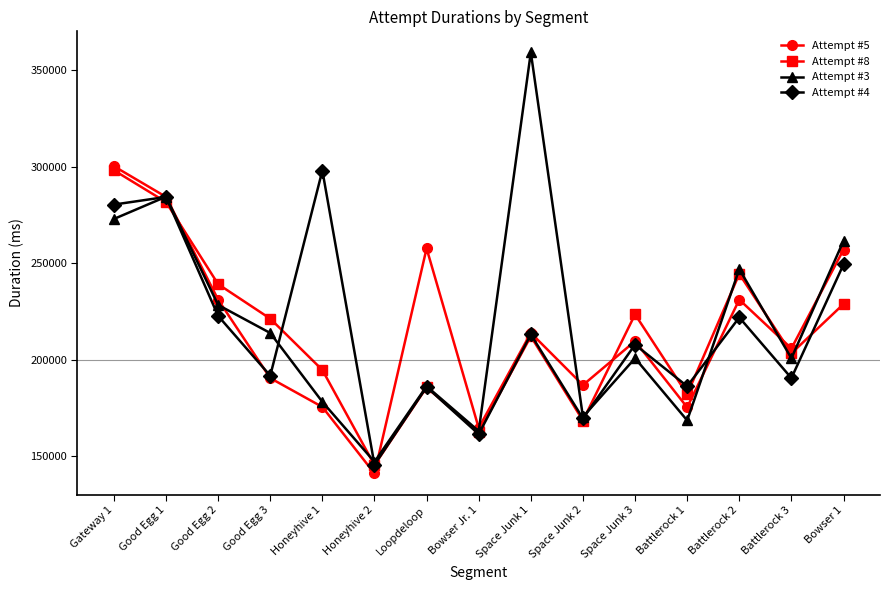

What value does the Attempt #8 series have at Battlerock 1?

181968